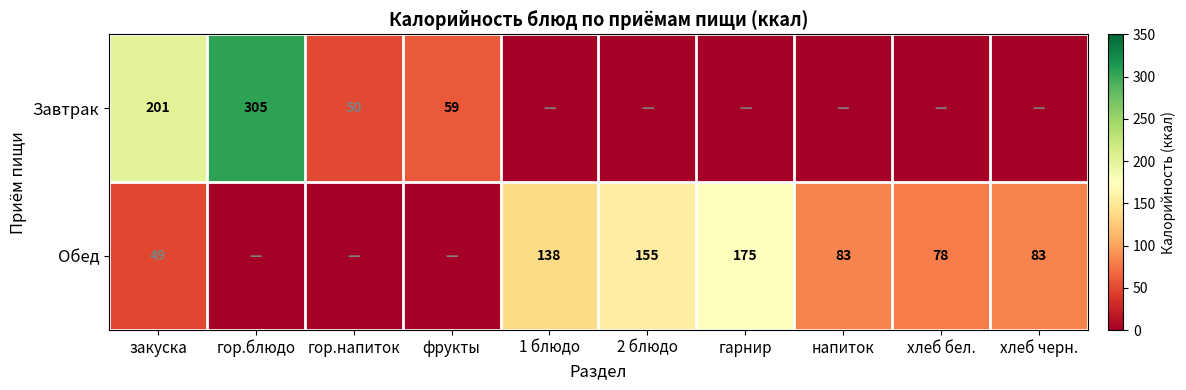

Is it true that Обед equals 115 at хлеб бел.?

False